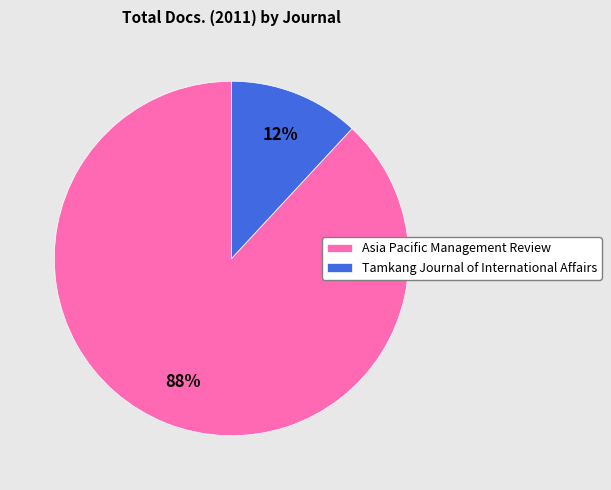

The Tamkang Journal of International Affairs slice represents 25% of the pie. True or false?

False